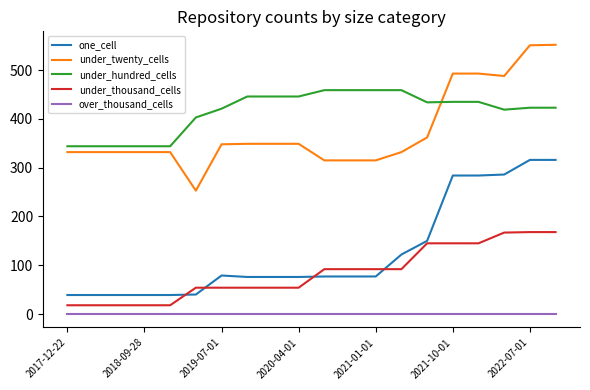

True or false: one_cell and over_thousand_cells intersect in this chart.

False